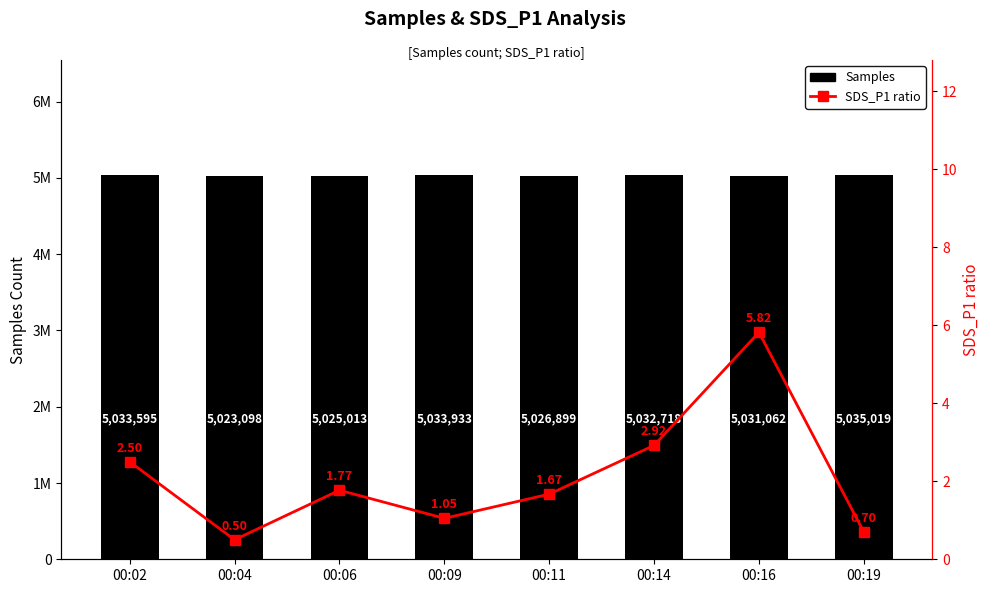

Reading left to right, extract all data points from this chart.

Samples: 5033595.0	5023098.0	5025013.0	5033933.0	5026899.0	5032718.0	5031062.0	5035019.0
SDS_P1 ratio: 2.5	0.5	1.8	1.1	1.7	2.9	5.8	0.7